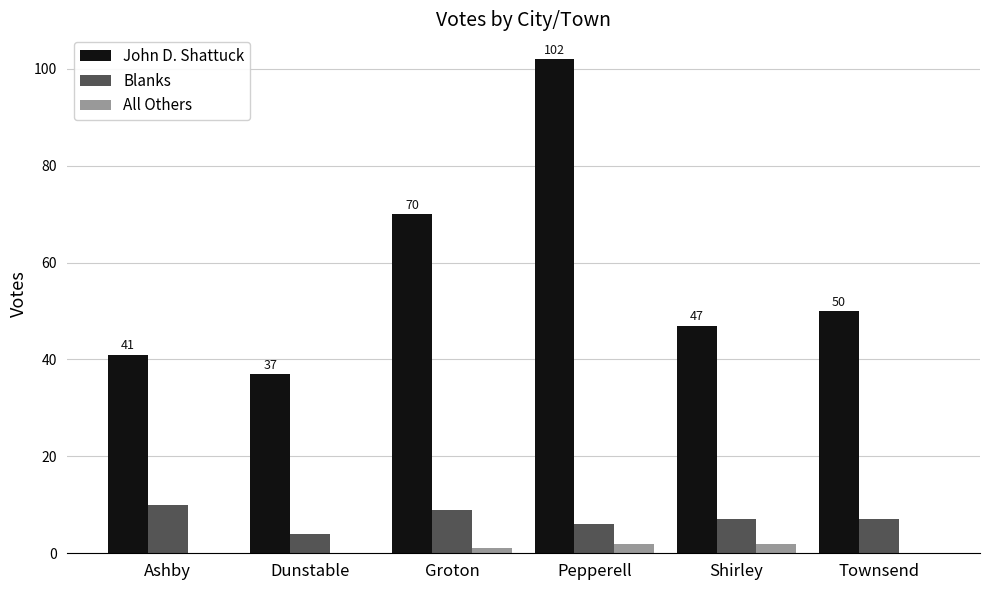

Is it true that Blanks equals 4 at Dunstable?

True